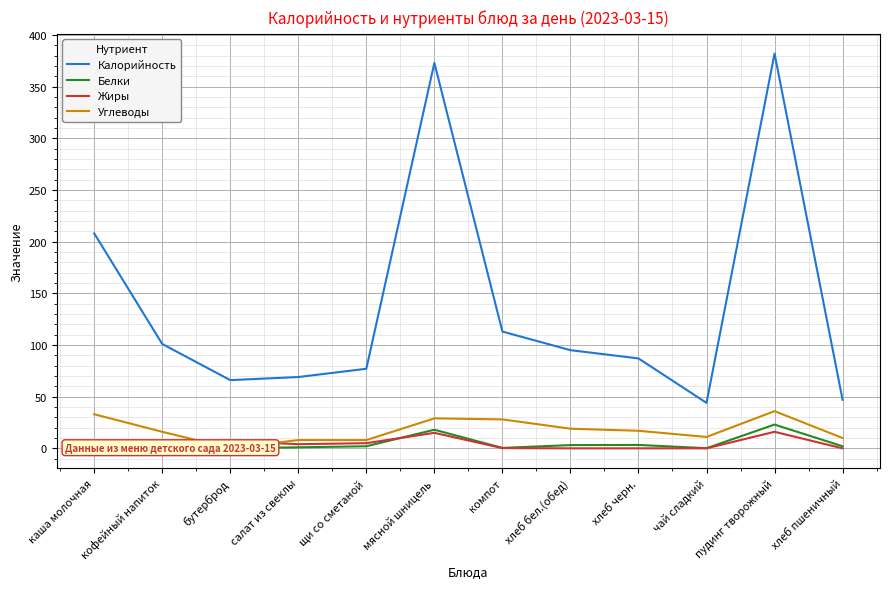

How many values in the Жиры series are below 4?

6